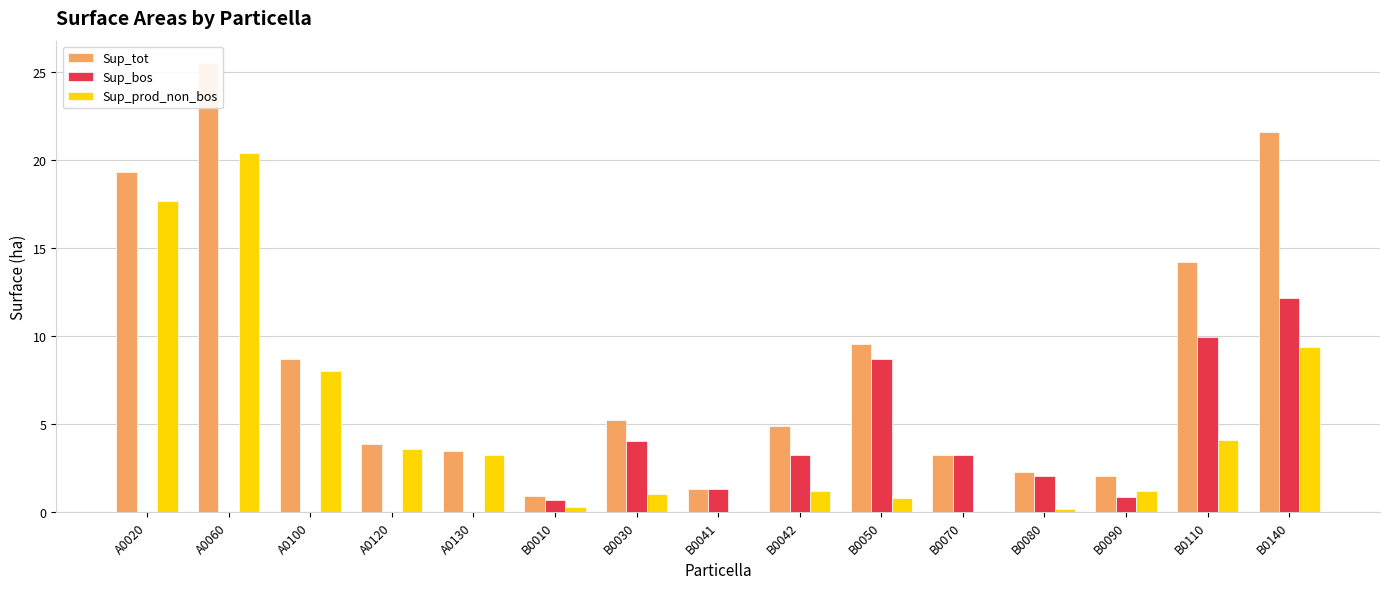

How many series are shown in this chart?

3